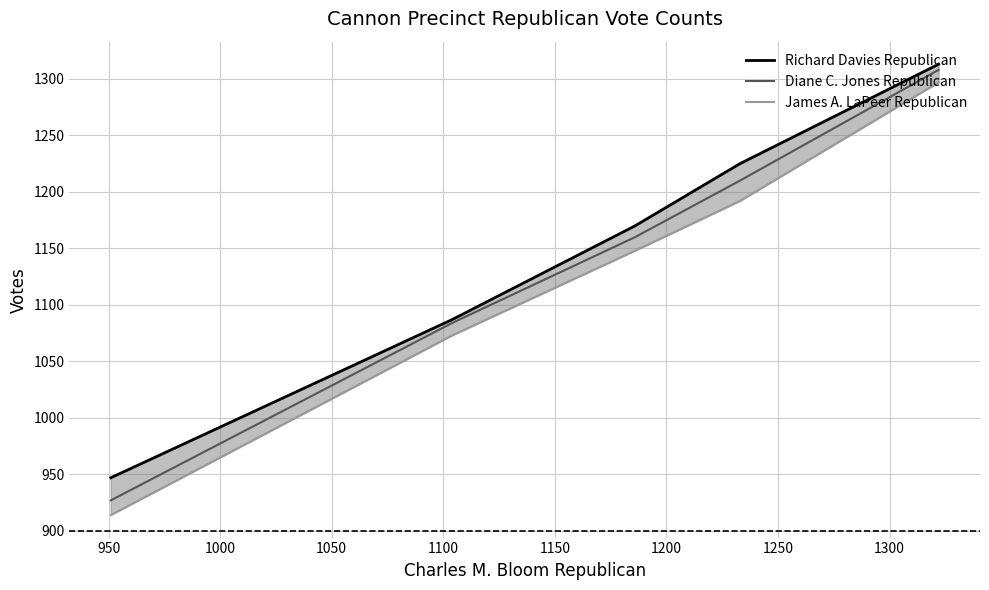

What is the highest value of the Diane C. Jones Republican series?

1308